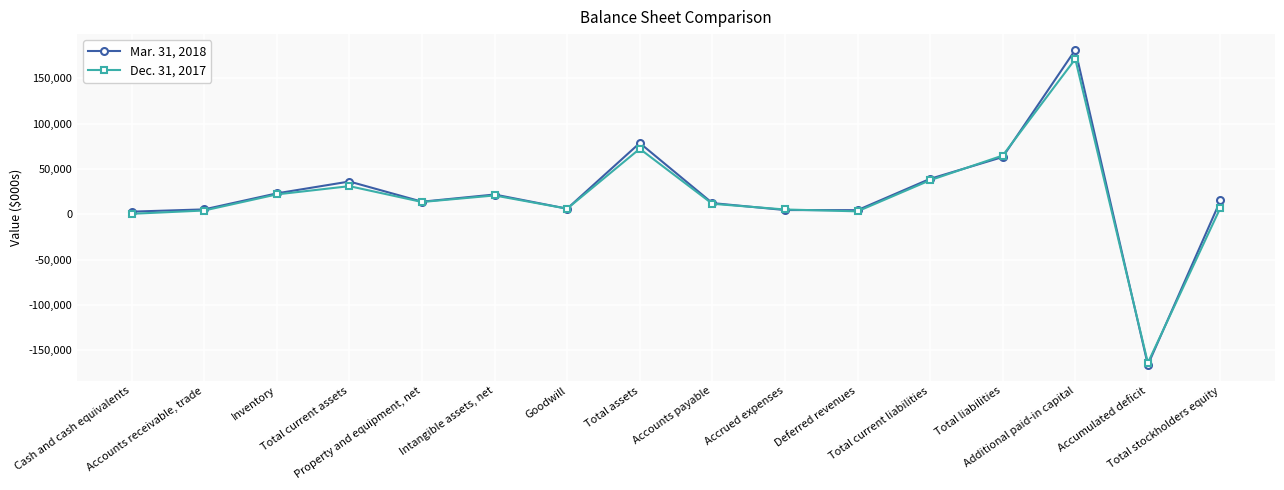

List the series in order of their peak value, highest first.

Mar. 31, 2018, Dec. 31, 2017